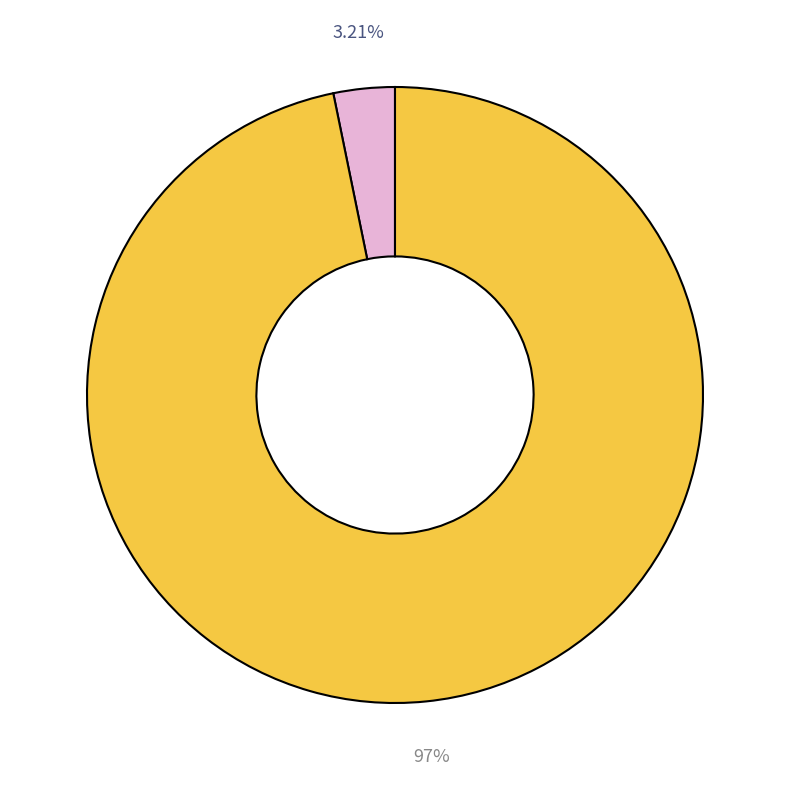

Is there a majority slice in this chart?

Yes